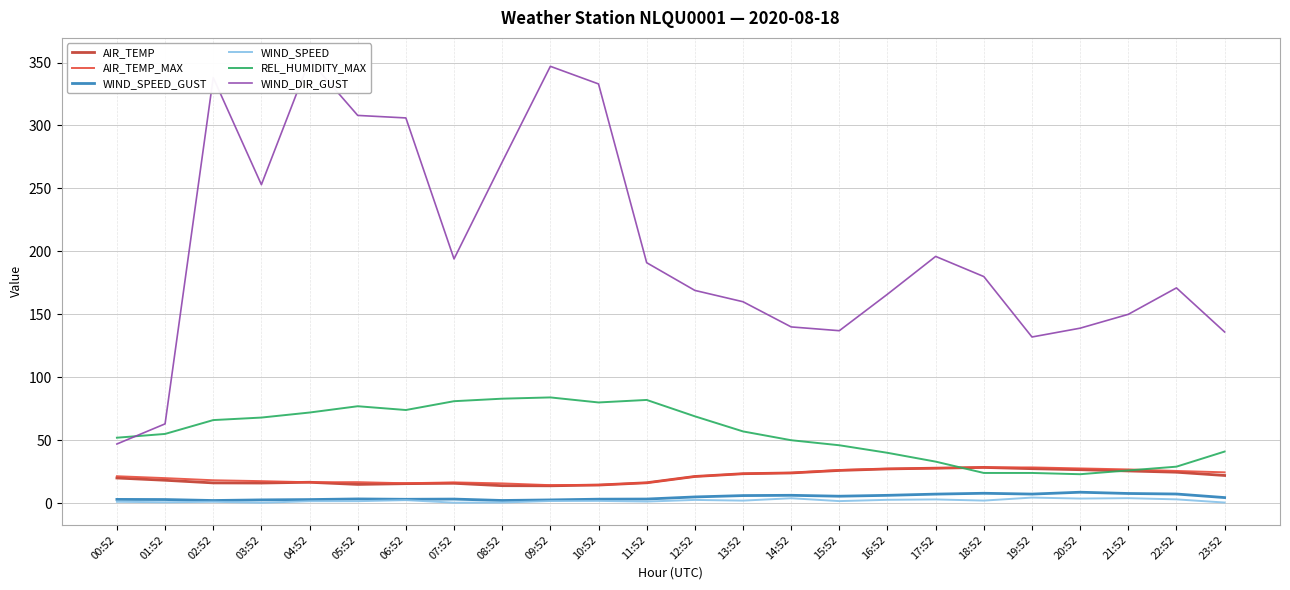

How many categories are shown in the chart?

24